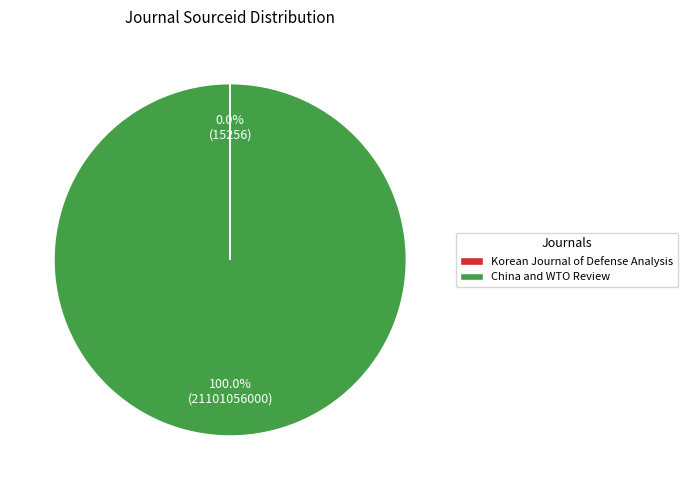

Which slice is the largest?

China and WTO Review